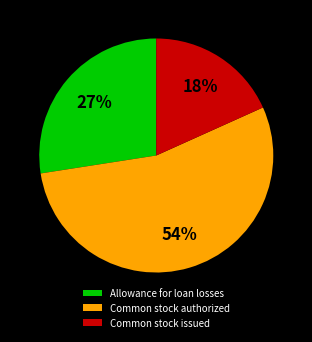

Rank the categories by value from highest to lowest.

Common stock authorized, Allowance for loan losses, Common stock issued